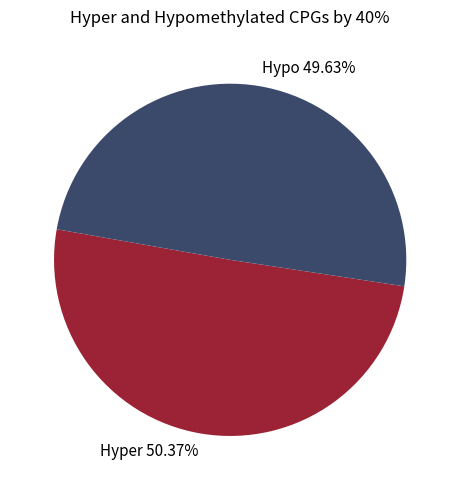

Which category has the biggest portion of the pie?

Hyper